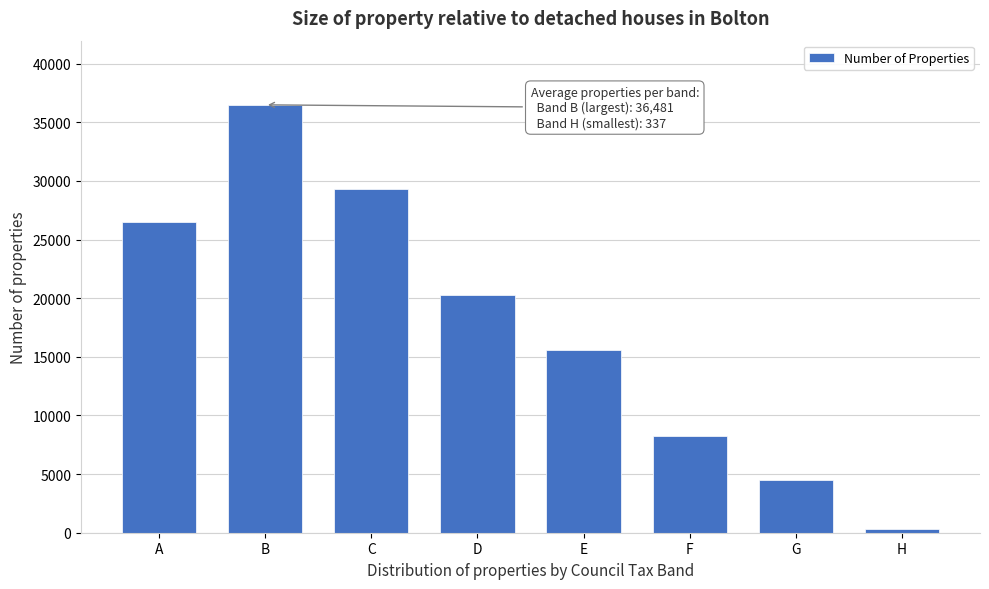

What is the sum of all values?

141212.8